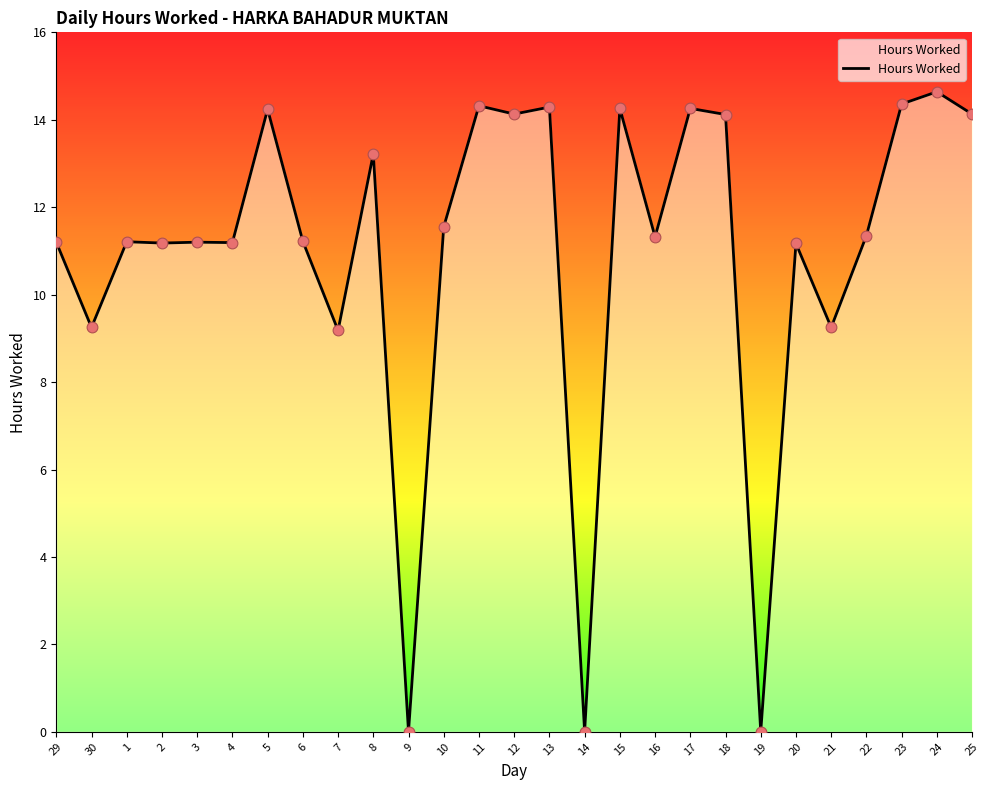

Approximately how many times larger is the value at 10 compared to 25?

0.8